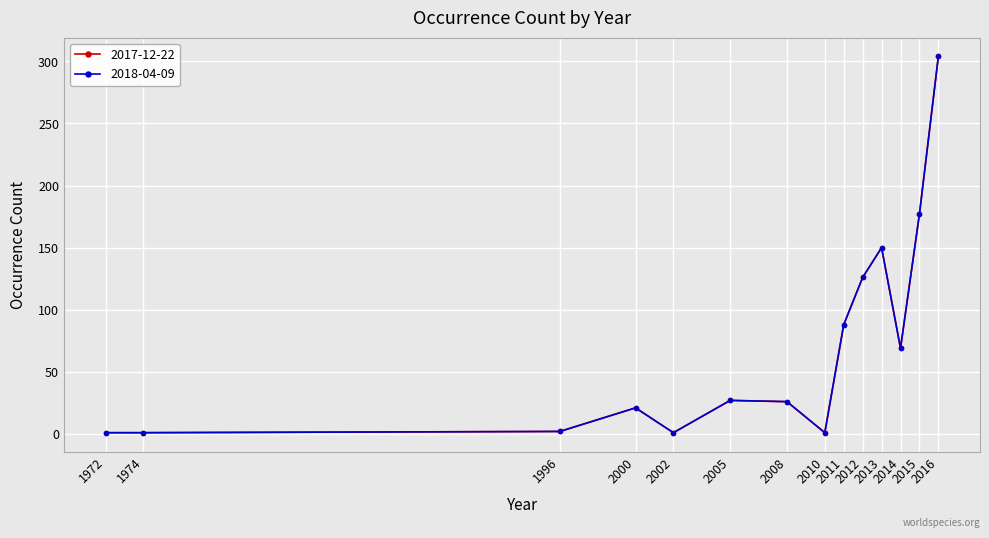

Does the chart have visible grid lines?

Yes